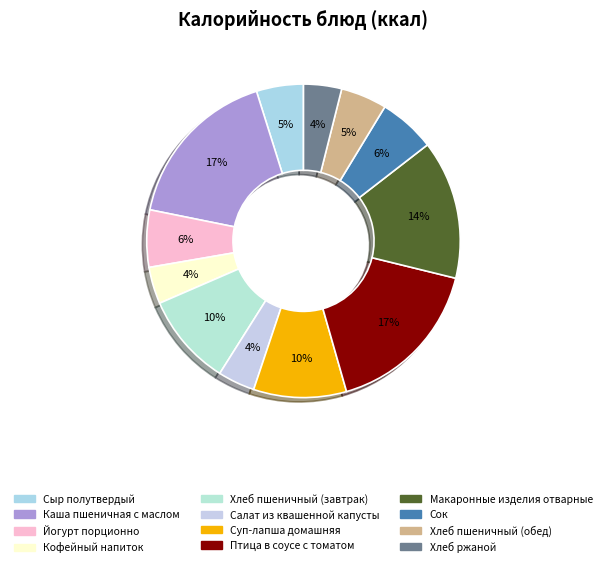

To the nearest percent, what is the average slice percentage?

8%